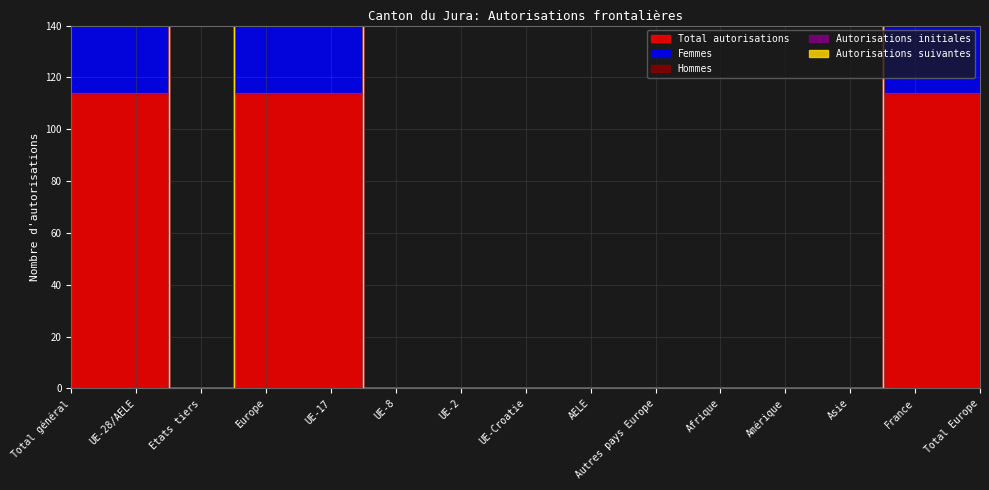

How many categories are shown in the chart?

15